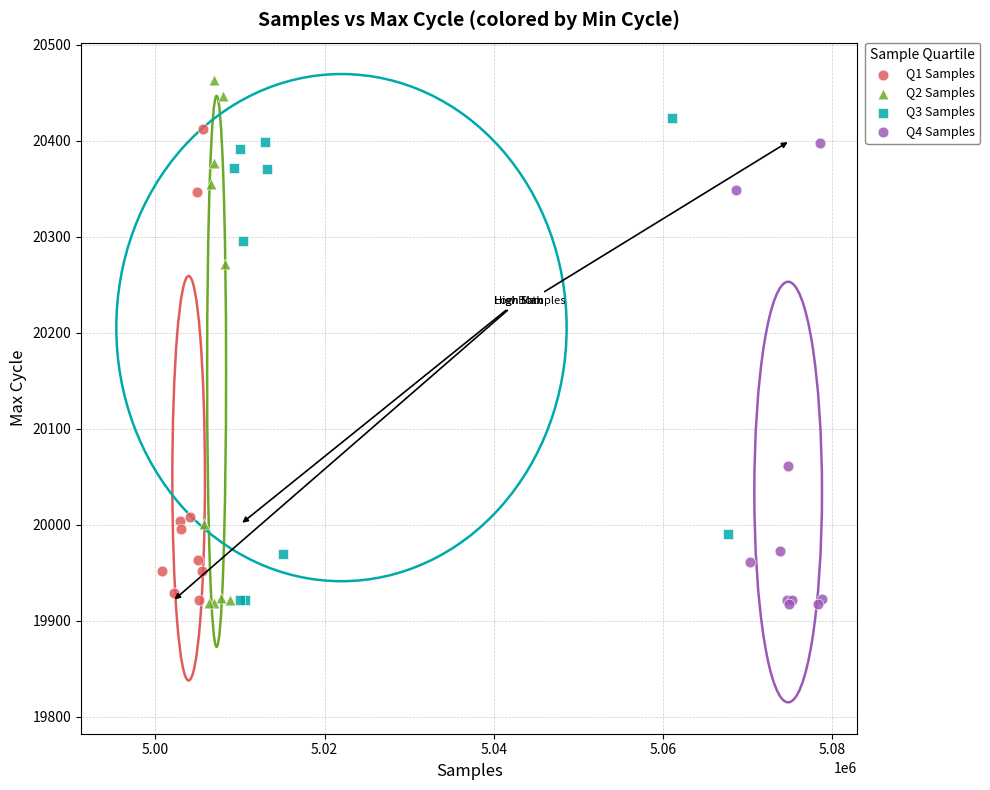

Which series contains the highest Y value?

Q2 Samples